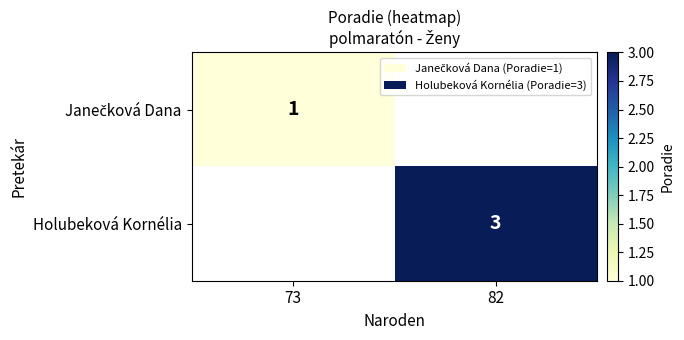

At which category does the chart reach its peak across all series?

82